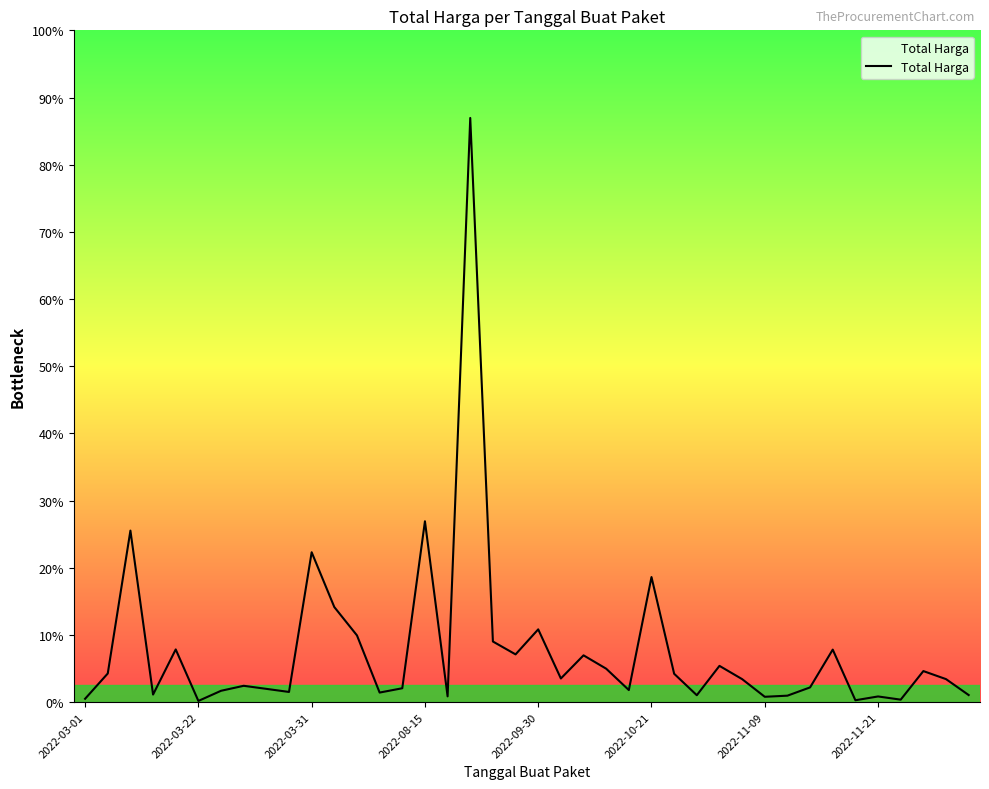

Does the chart display data point markers on the line(s)?

No